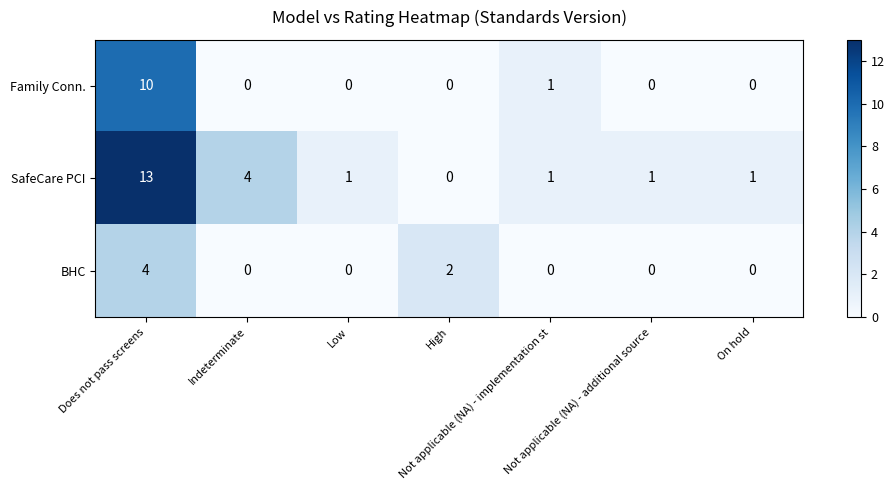

How many values in the BHC series exceed 0?

2